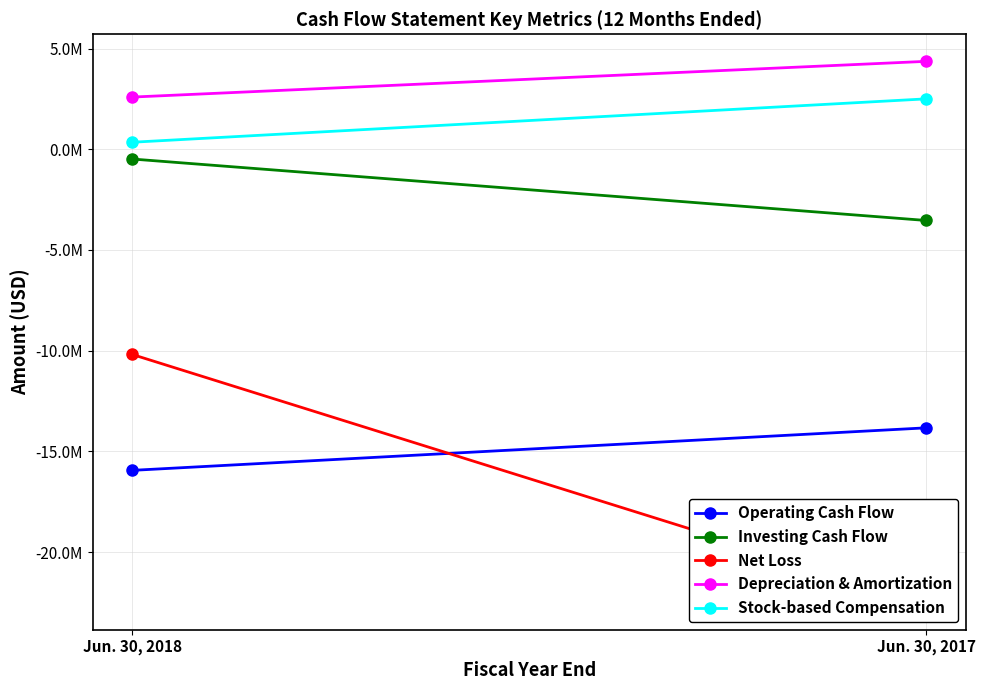

The Investing Cash Flow series shows -1871305 at Jun. 30, 2017. True or false?

False